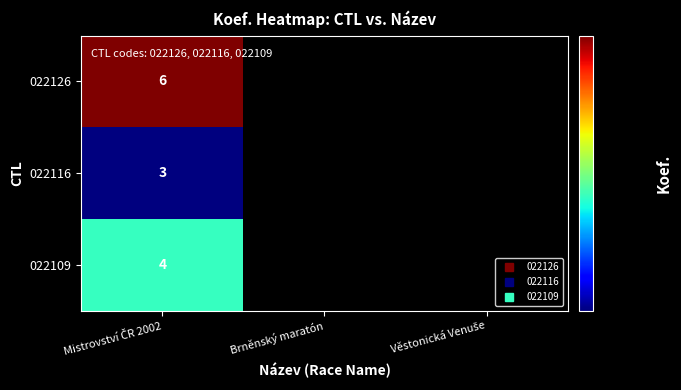

Which series has the largest range (max minus min)?

022126